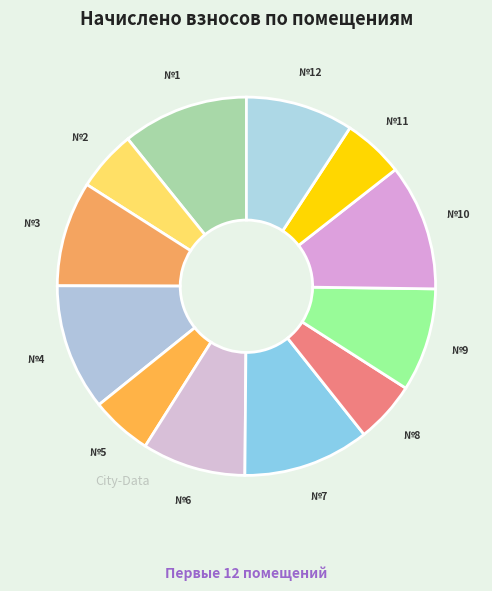

True or false: №9 accounts for 9% of the total.

True